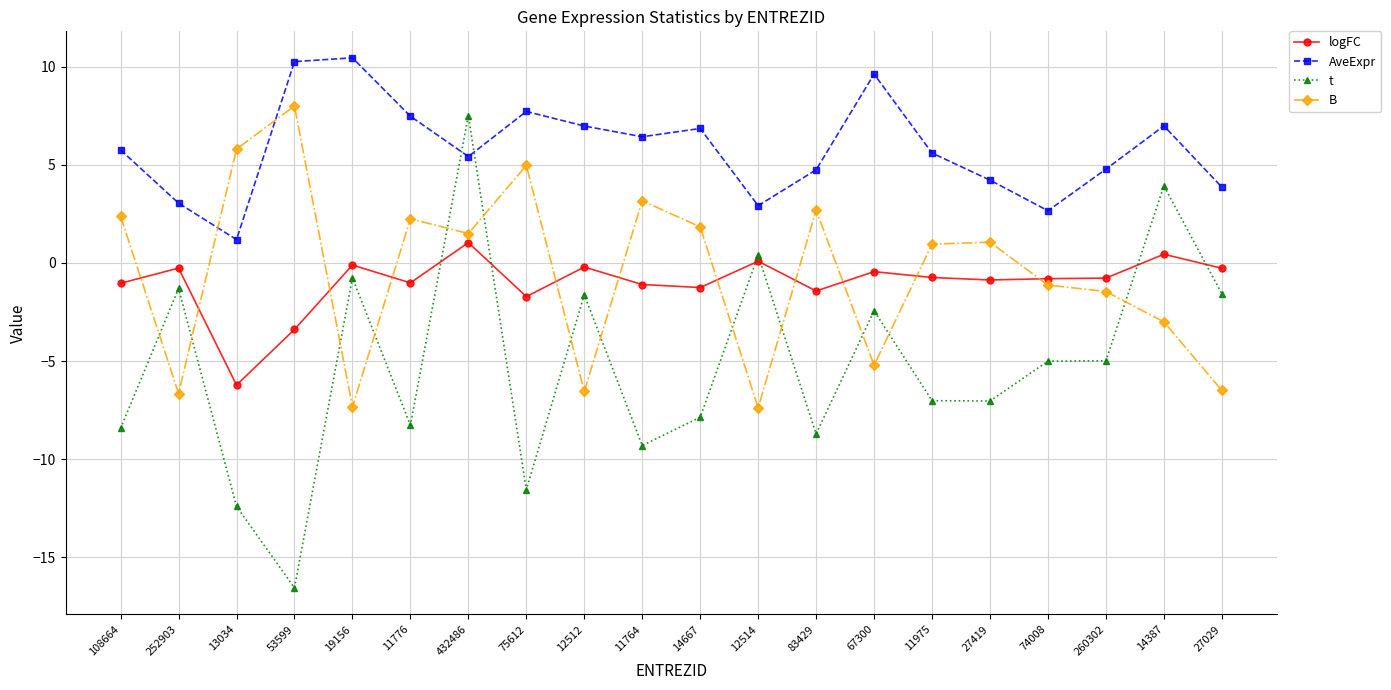

What is the sum of the t values at 13034 and 432486?

-4.9